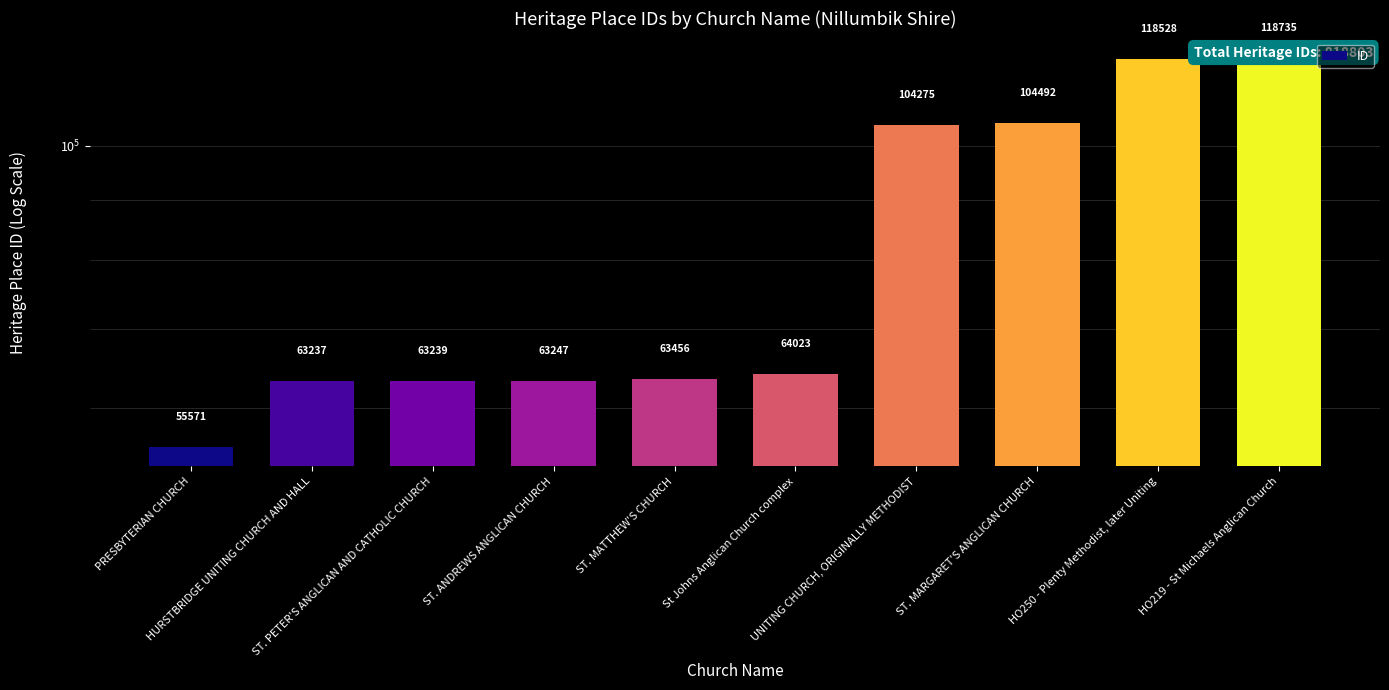

How many data points does each series have?

10